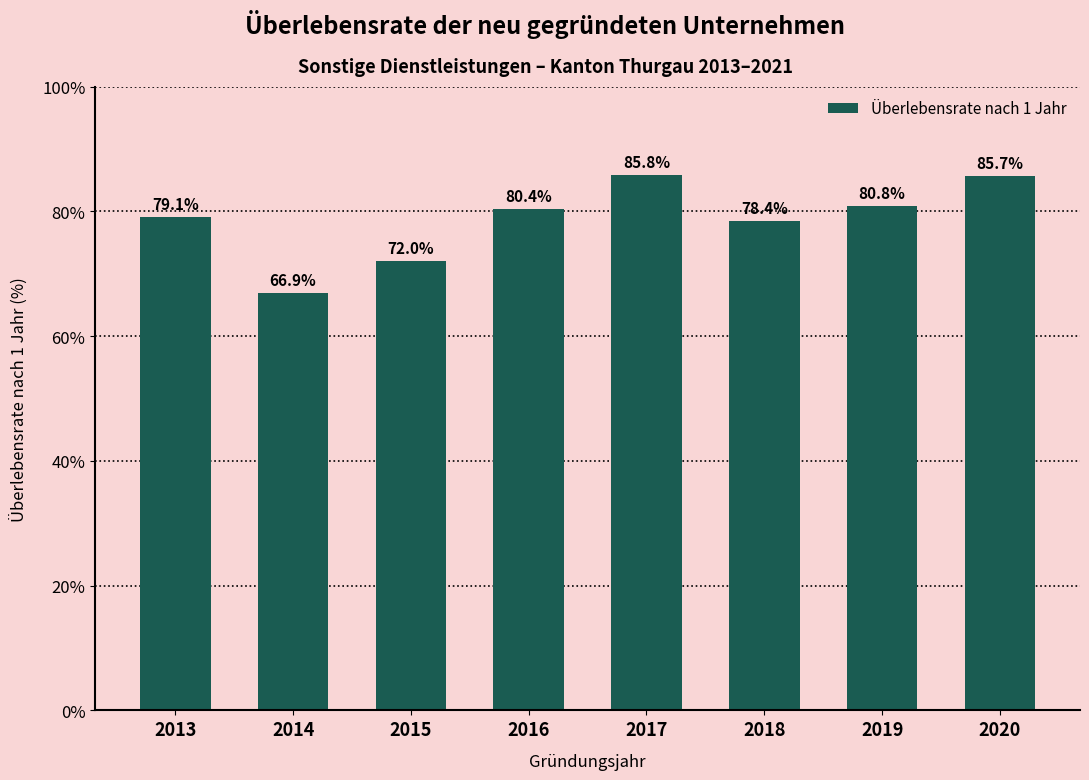

At which label does the data first exceed 80?

2016